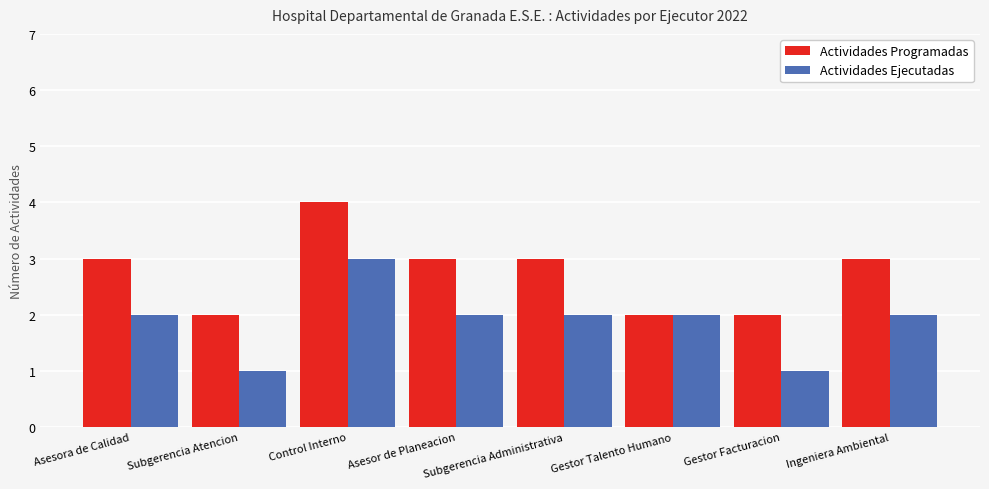

Reading left to right, extract all data points from this chart.

Actividades Programadas: Asesora de Calidad=3	Subgerencia Atencion=2	Control Interno=4	Asesor de Planeacion=3	Subgerencia Administrativa=3	Gestor Talento Humano=2	Gestor Facturacion=2	Ingeniera Ambiental=3
Actividades Ejecutadas: Asesora de Calidad=2	Subgerencia Atencion=1	Control Interno=3	Asesor de Planeacion=2	Subgerencia Administrativa=2	Gestor Talento Humano=2	Gestor Facturacion=1	Ingeniera Ambiental=2